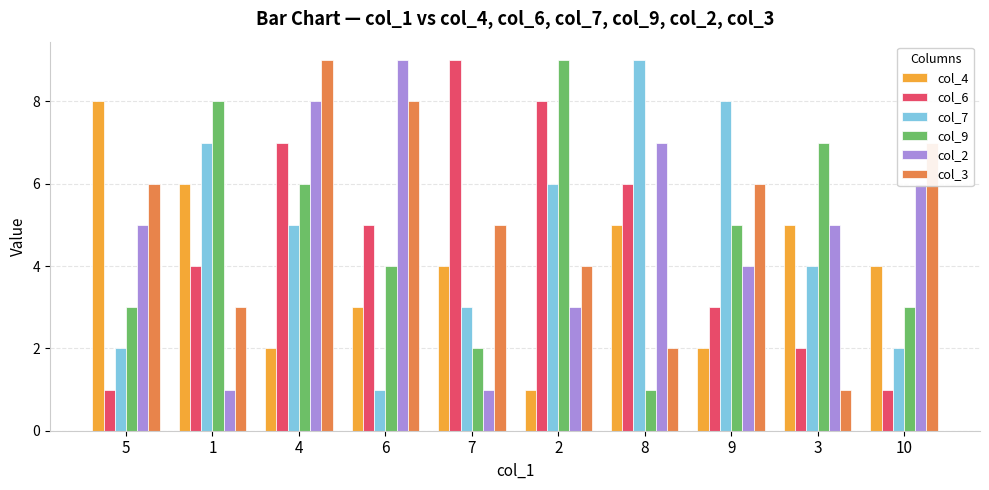

Reading right to left, list all the values displayed in this chart.

col_4: 10=4	3=5	9=2	8=5	2=1	7=4	6=3	4=2	1=6	5=8
col_6: 10=1	3=2	9=3	8=6	2=8	7=9	6=5	4=7	1=4	5=1
col_7: 10=2	3=4	9=8	8=9	2=6	7=3	6=1	4=5	1=7	5=2
col_9: 10=3	3=7	9=5	8=1	2=9	7=2	6=4	4=6	1=8	5=3
col_2: 10=6	3=5	9=4	8=7	2=3	7=1	6=9	4=8	1=1	5=5
col_3: 10=7	3=1	9=6	8=2	2=4	7=5	6=8	4=9	1=3	5=6